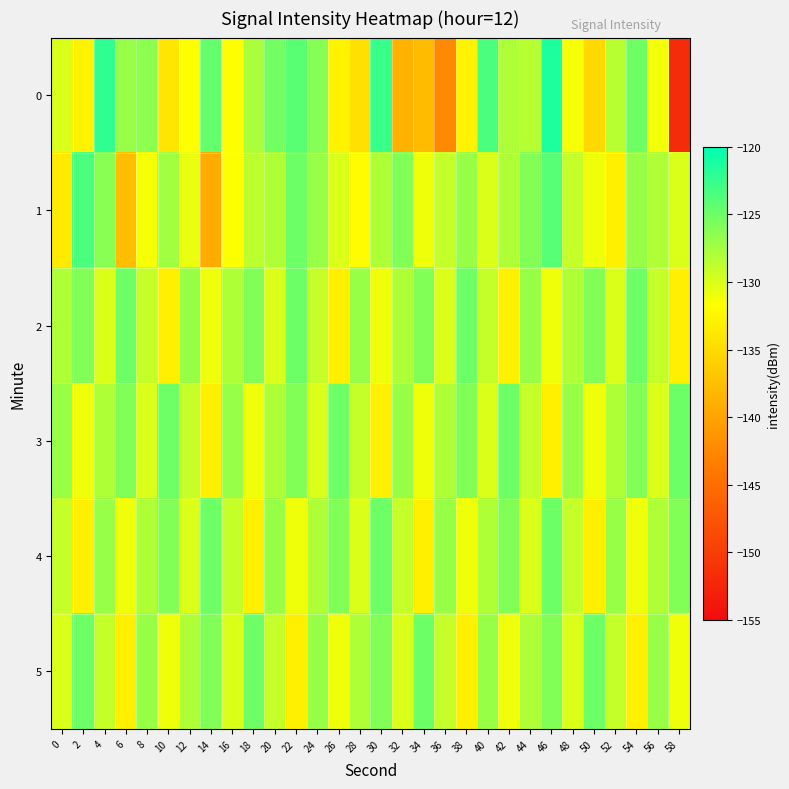

Reading right to left, list all the values displayed in this chart.

0: 58=-151.8	56=-131.1	54=-125.1	52=-128.4	50=-135.1	48=-131.2	46=-121.4	44=-128.3	42=-128.0	40=-123.4	38=-132.7	36=-142.4	34=-137.8	32=-138.7	30=-122.7	28=-134.4	26=-132.7	24=-126.2	22=-124.1	20=-125.2	18=-127.7	16=-131.7	14=-124.6	12=-131.6	10=-133.9	8=-126.5	6=-126.9	4=-122.2	2=-132.7	0=-129.9
1: 58=-130.0	56=-128.0	54=-127.0	52=-133.0	50=-131.0	48=-129.0	46=-124.0	44=-126.0	42=-128.0	40=-130.0	38=-127.0	36=-129.0	34=-131.0	32=-126.0	30=-128.0	28=-132.0	26=-130.0	24=-127.0	22=-125.0	20=-128.0	18=-128.6	16=-131.6	14=-139.3	12=-130.7	10=-127.4	8=-131.3	6=-137.5	4=-126.3	2=-123.4	0=-133.6
2: 58=-133.0	56=-129.0	54=-125.0	52=-130.0	50=-126.0	48=-128.0	46=-131.0	44=-127.0	42=-133.0	40=-129.0	38=-125.0	36=-130.0	34=-126.0	32=-128.0	30=-131.0	28=-127.0	26=-133.0	24=-129.0	22=-125.0	20=-130.0	18=-126.0	16=-128.0	14=-131.0	12=-127.0	10=-133.0	8=-129.0	6=-125.0	4=-130.0	2=-126.0	0=-128.0
3: 58=-125.0	56=-130.0	54=-126.0	52=-128.0	50=-131.0	48=-127.0	46=-133.0	44=-129.0	42=-125.0	40=-130.0	38=-126.0	36=-128.0	34=-131.0	32=-127.0	30=-133.0	28=-129.0	26=-125.0	24=-130.0	22=-126.0	20=-128.0	18=-131.0	16=-127.0	14=-133.0	12=-129.0	10=-125.0	8=-130.0	6=-126.0	4=-128.0	2=-131.0	0=-127.0
4: 58=-126.0	56=-128.0	54=-131.0	52=-127.0	50=-133.0	48=-129.0	46=-125.0	44=-130.0	42=-126.0	40=-128.0	38=-131.0	36=-127.0	34=-133.0	32=-129.0	30=-125.0	28=-130.0	26=-126.0	24=-128.0	22=-131.0	20=-127.0	18=-133.0	16=-129.0	14=-125.0	12=-130.0	10=-126.0	8=-128.0	6=-131.0	4=-127.0	2=-133.0	0=-129.0
5: 58=-131.0	56=-127.0	54=-133.0	52=-129.0	50=-125.0	48=-130.0	46=-126.0	44=-128.0	42=-131.0	40=-127.0	38=-133.0	36=-129.0	34=-125.0	32=-130.0	30=-126.0	28=-128.0	26=-131.0	24=-127.0	22=-133.0	20=-129.0	18=-125.0	16=-130.0	14=-126.0	12=-128.0	10=-131.0	8=-127.0	6=-133.0	4=-129.0	2=-125.0	0=-130.0